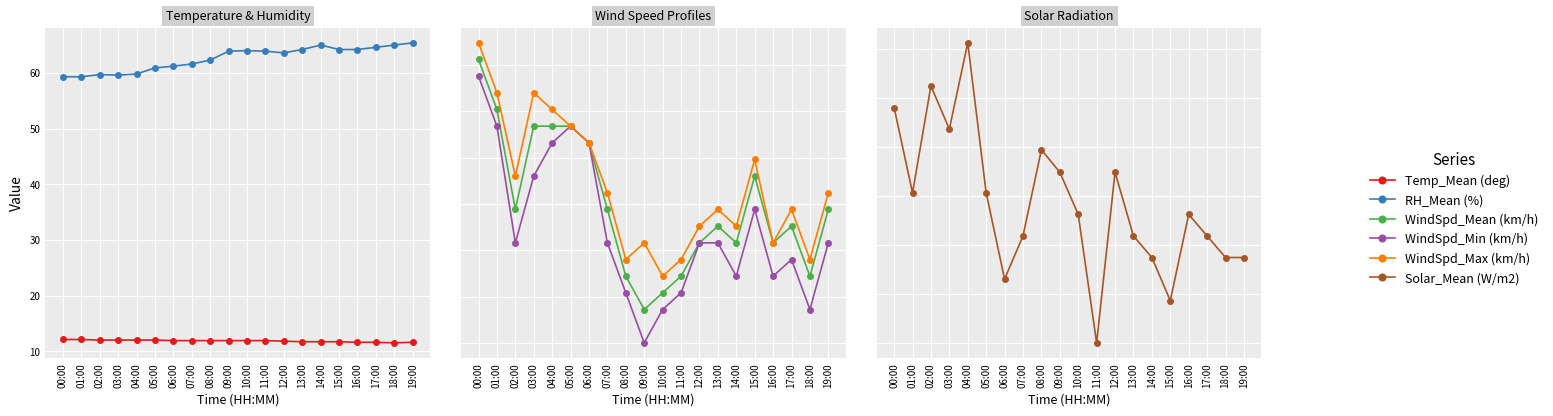

At which label does RH_Mean (%) first exceed 63?

09:00